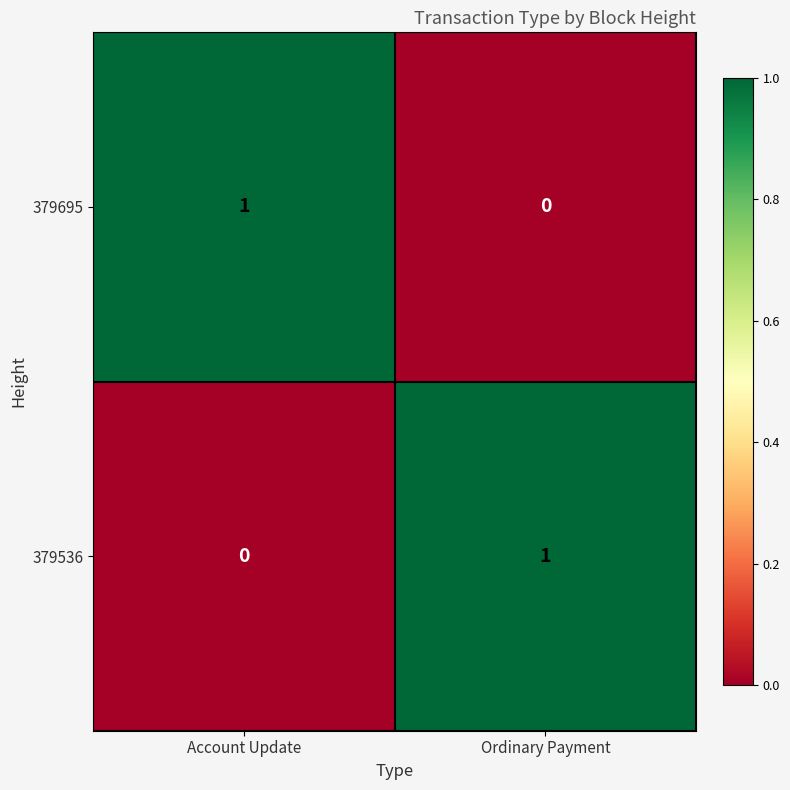

The 379695 series shows 1 at Ordinary Payment. True or false?

False